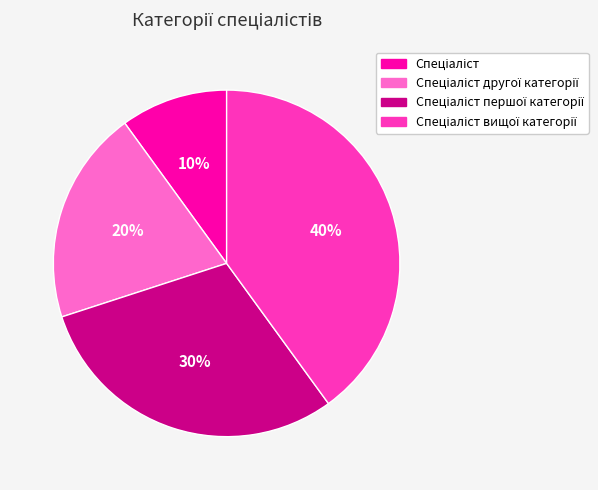

Count the number of slices in the pie.

4